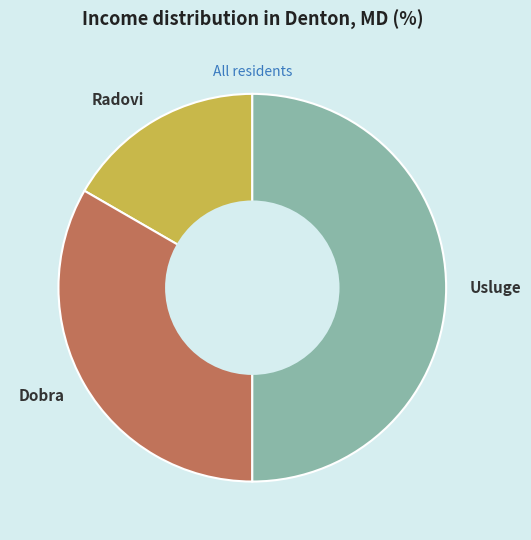

Which slice is the largest?

Usluge